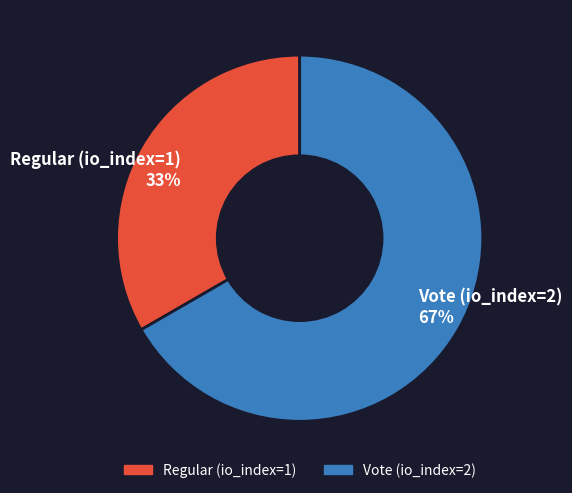

To the nearest percent, what portion does Vote (io_index=2) represent?

67%